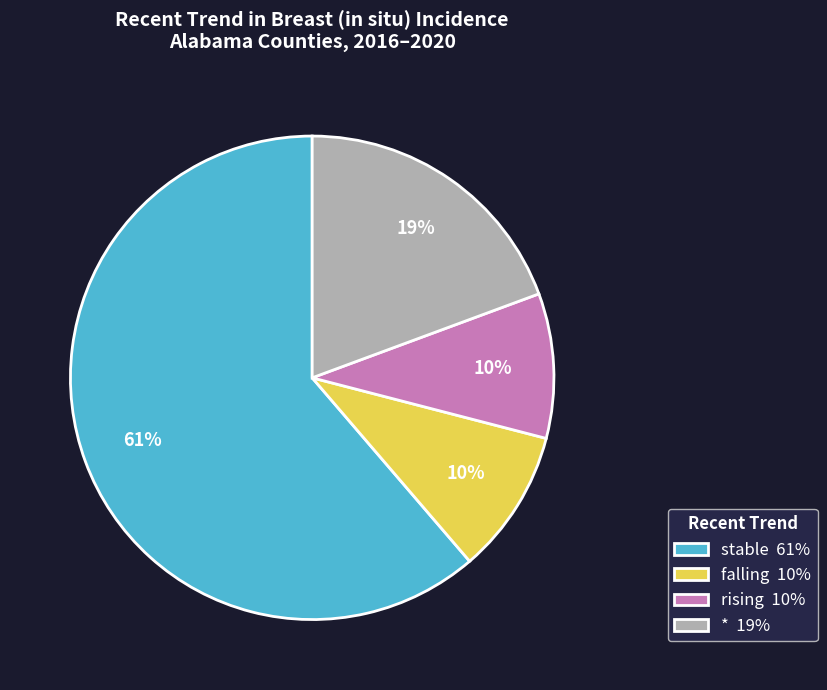

True or false: rising 10% accounts for 3% of the total.

False